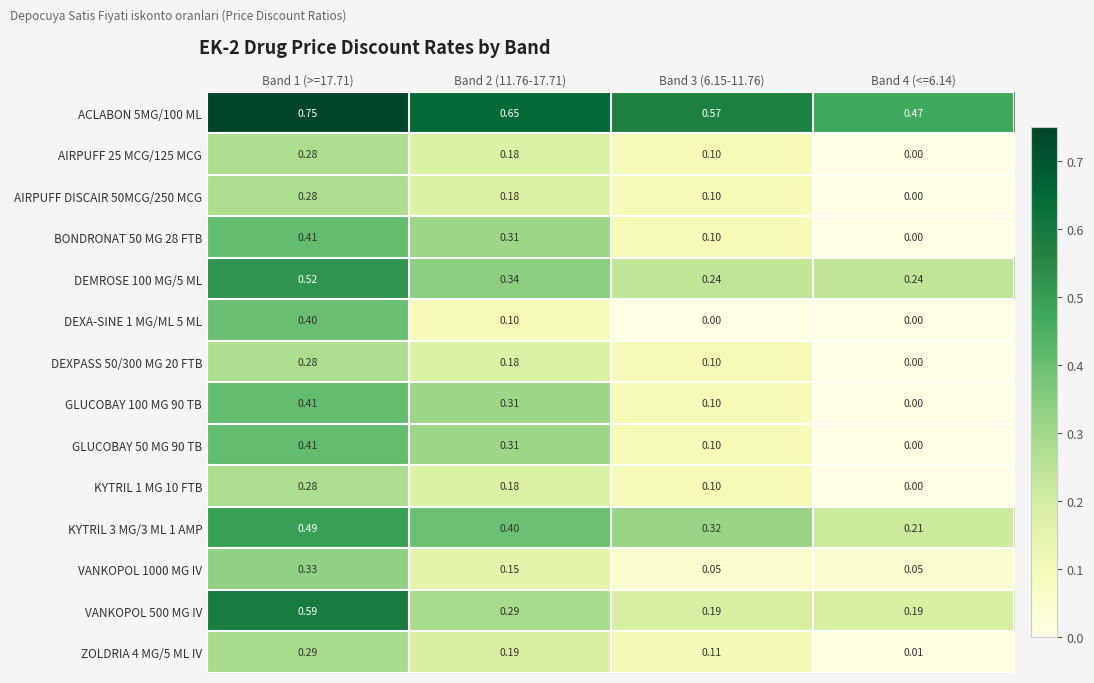

Is the value of BONDRONAT 50 MG 28 FTB at Band 3 (6.15-11.76) greater than the value of DEMROSE 100 MG/5 ML at Band 3 (6.15-11.76)?

No